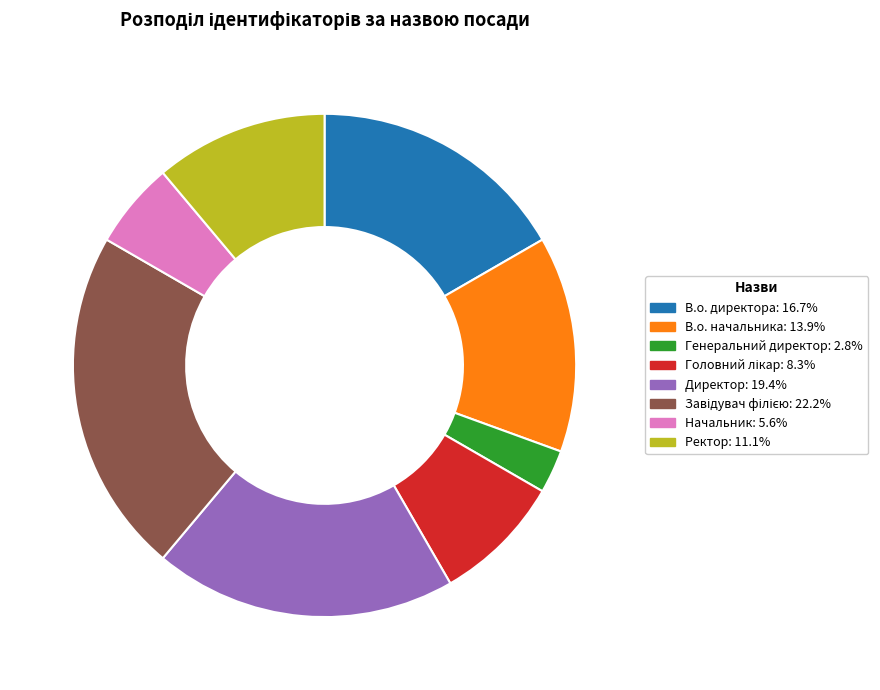

Approximately how many times larger is the value at Директор compared to Начальник?

3.5